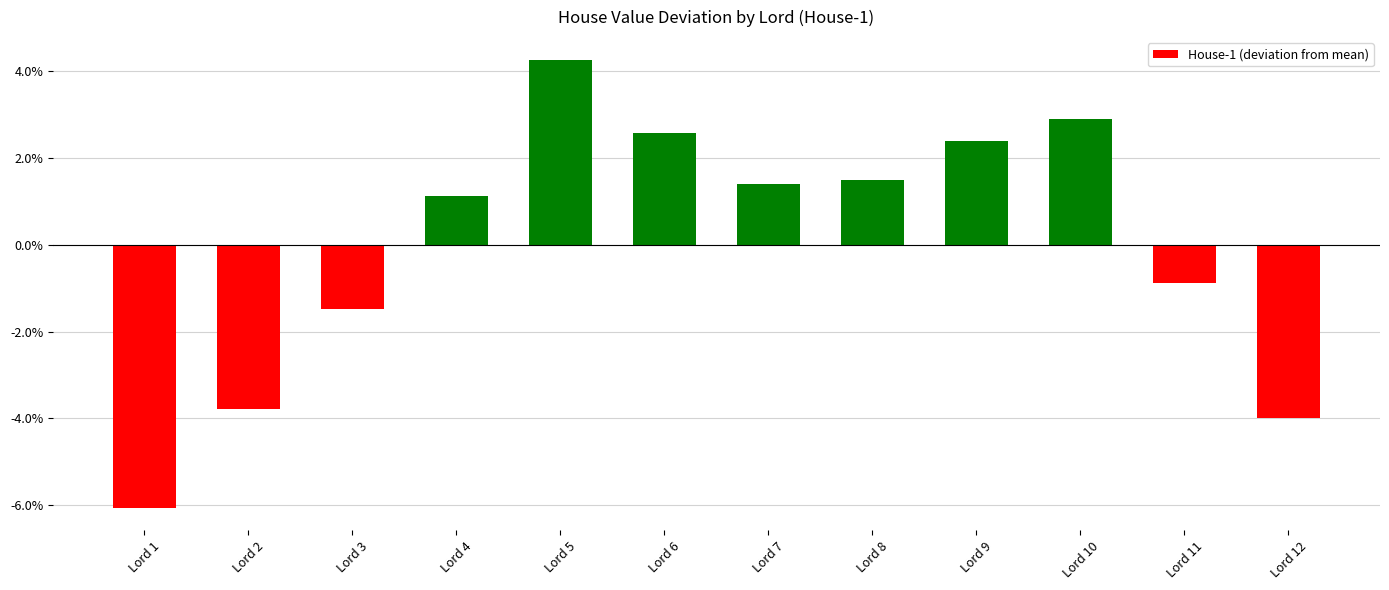

What is the smallest value displayed?

-6.1